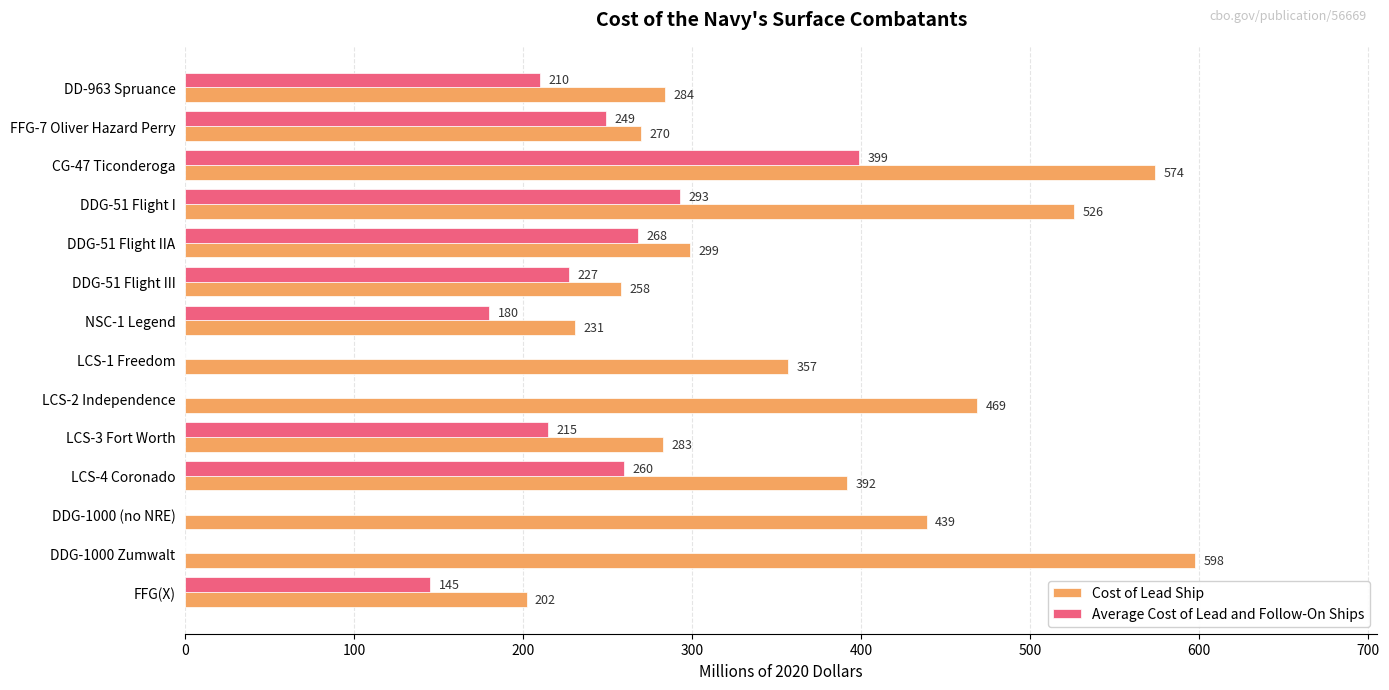

Is it true that Cost of Lead Ship equals 392 at LCS-4 Coronado?

True